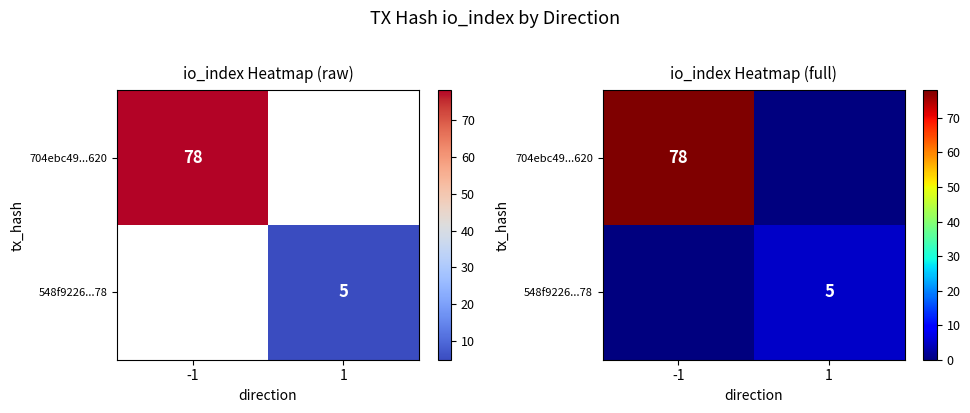

What is the maximum value shown in the chart?

78